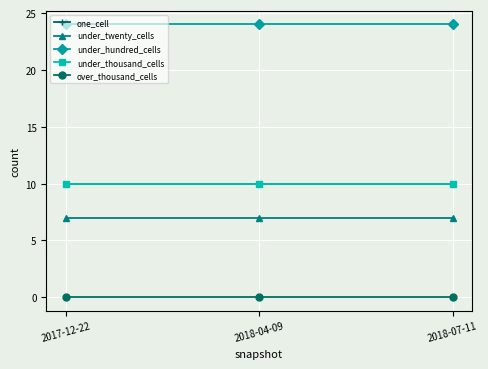

What value does the under_twenty_cells series have at 2018-07-11?

7